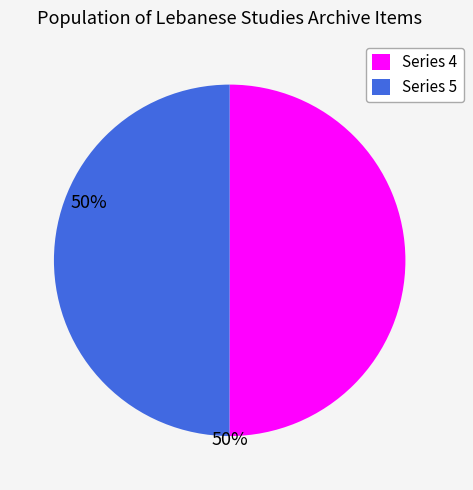

What is the ratio of the value at Series 4 to the value at Series 5?

1.0